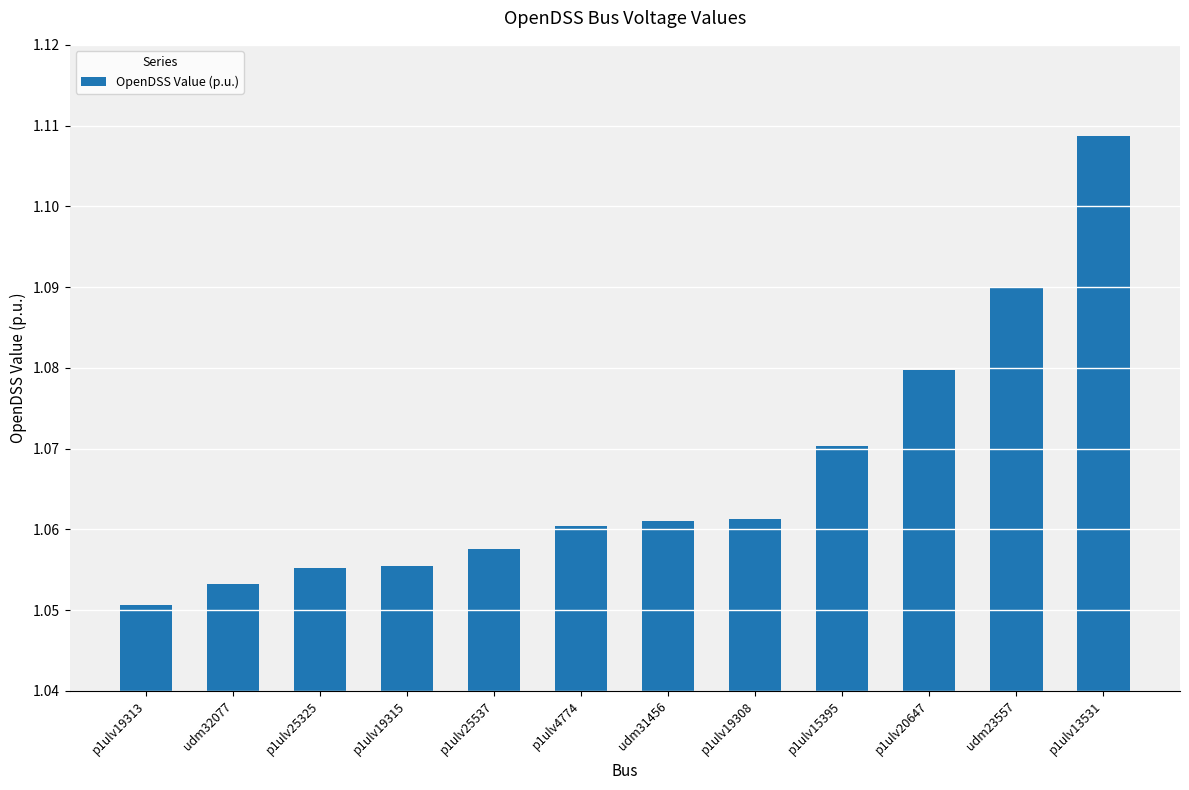

What is the sum of the values at p1ulv25325 and udm32077?

2.1